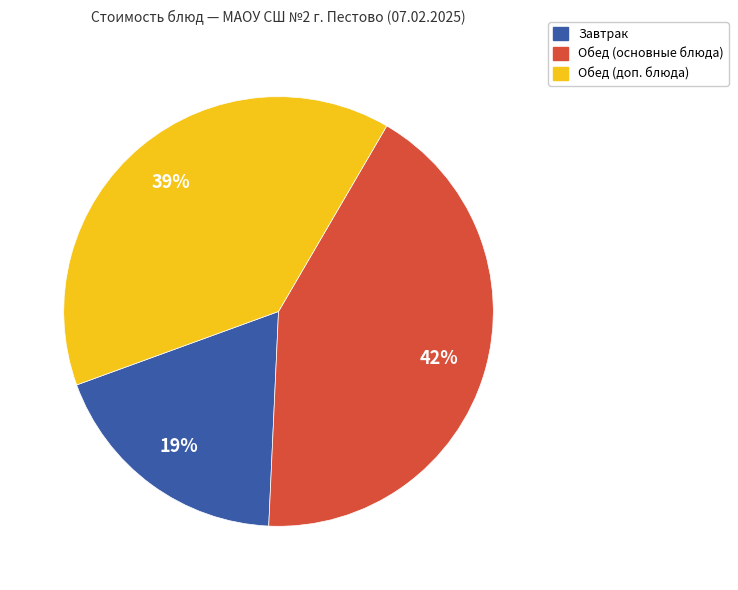

Is there a majority slice in this chart?

No